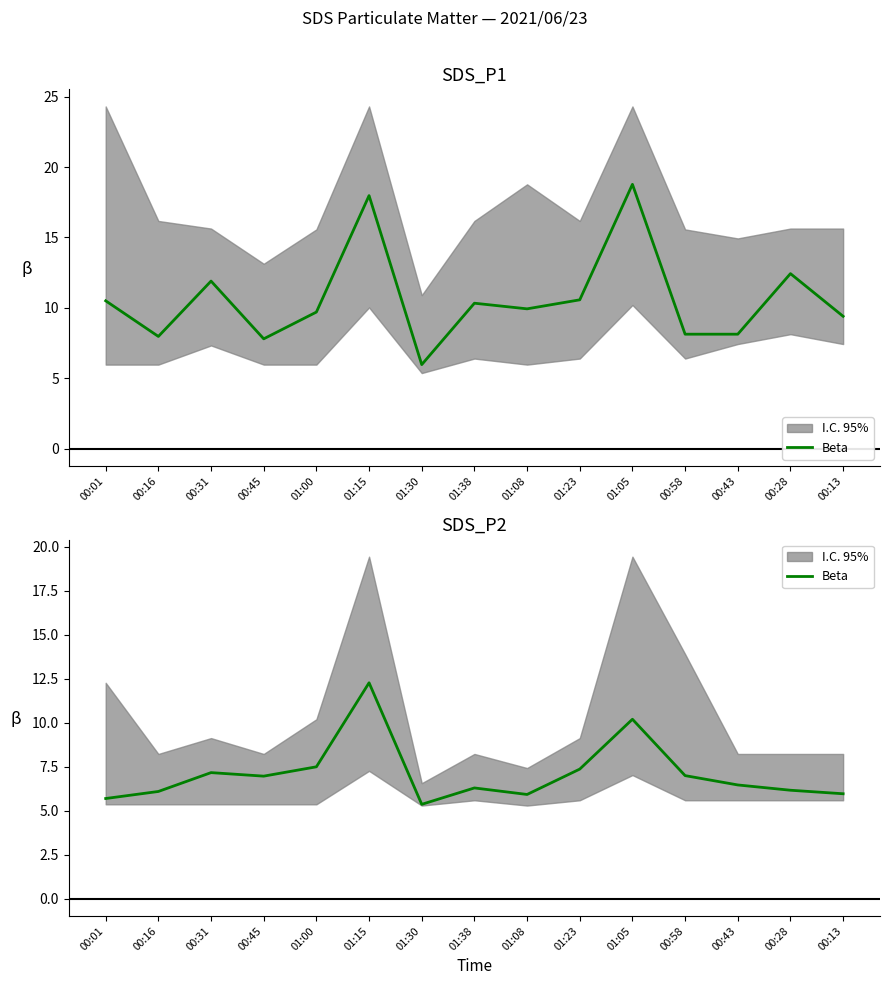

The value at 00:43 is 9.7. True or false?

False